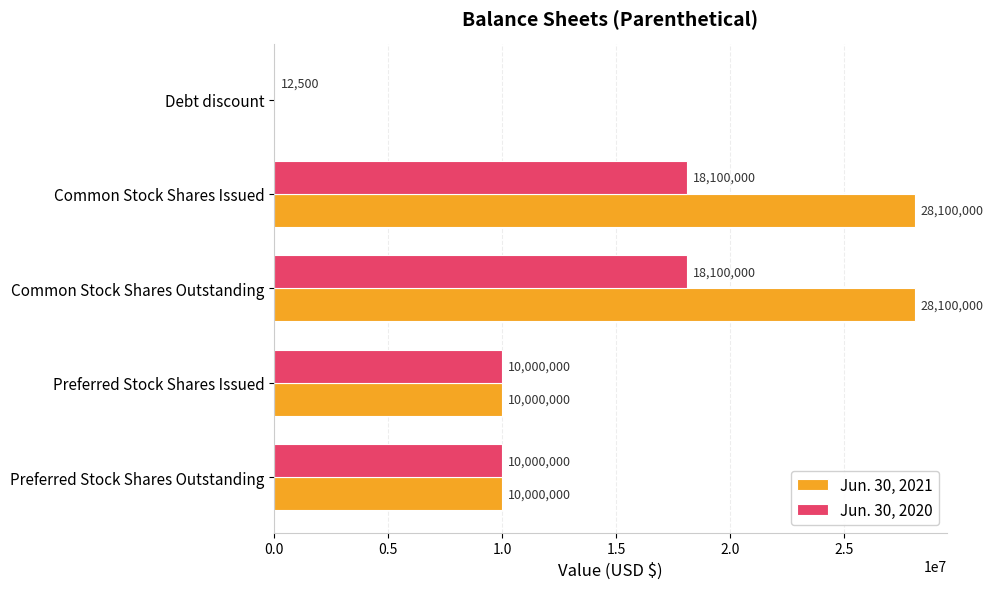

What is the total value across all series at Preferred Stock Shares Issued?

20000000